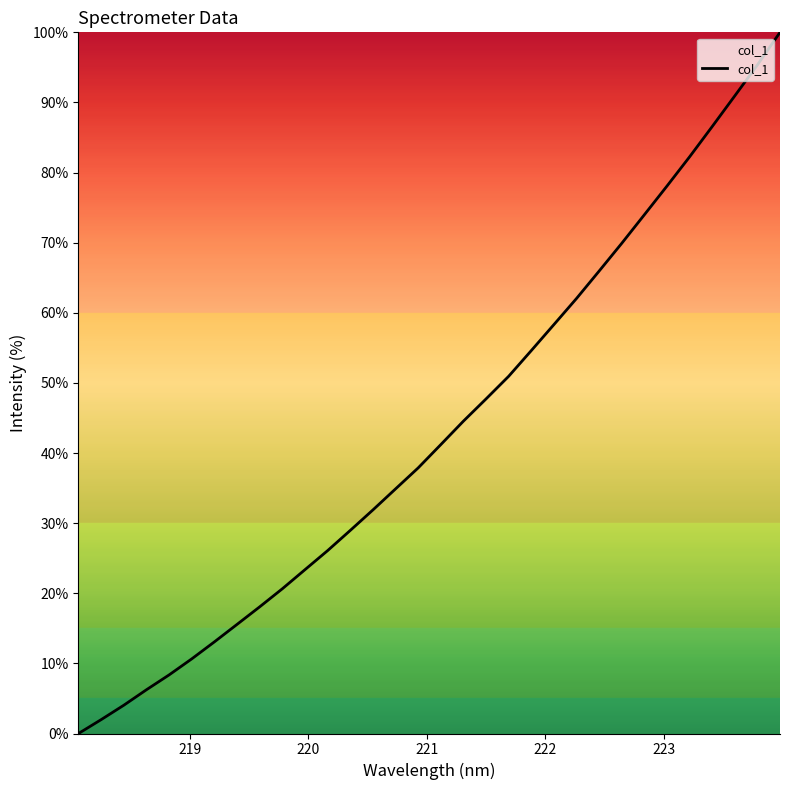

What is the sum of all values?

1384.1